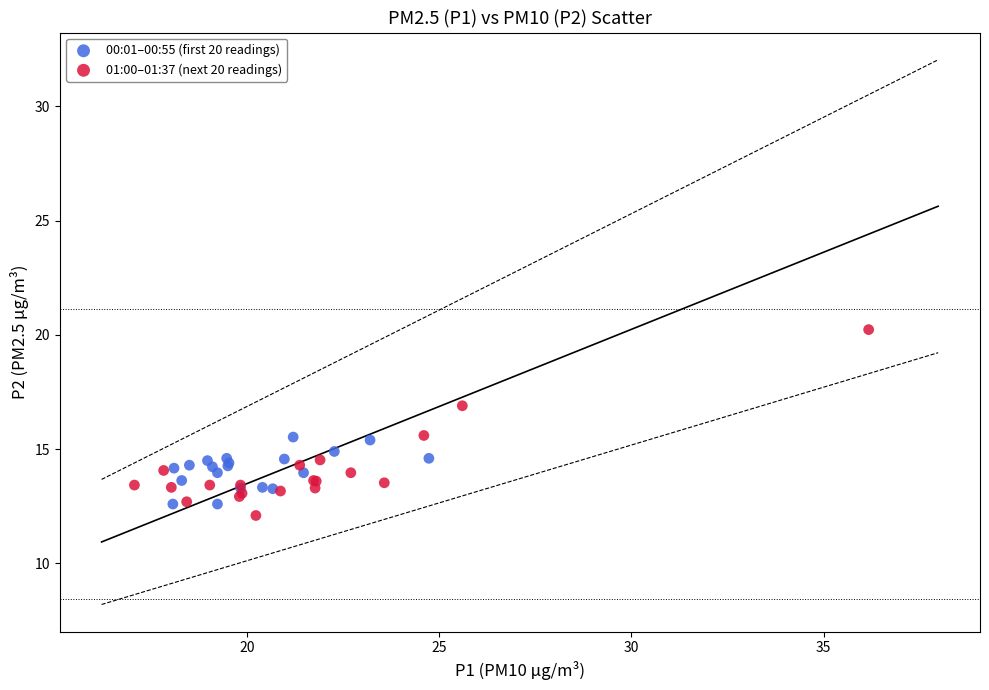

What are all the series names shown in the legend?

00:01–00:55 (first 20 readings), 01:00–01:37 (next 20 readings)